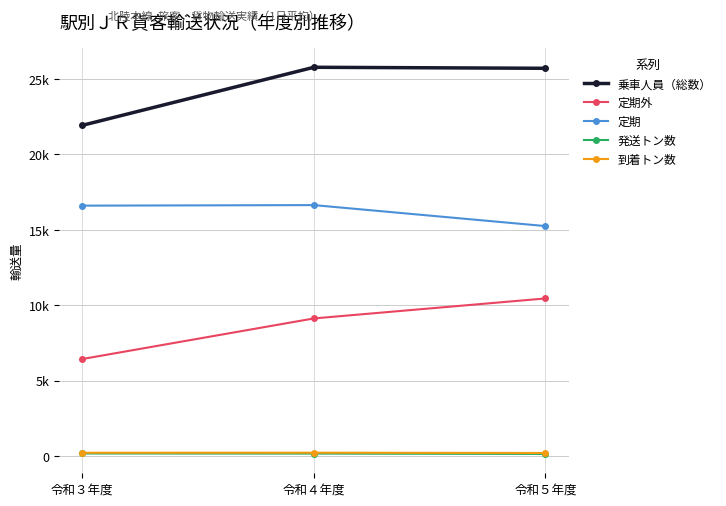

What is the maximum value for 発送トン数?

179